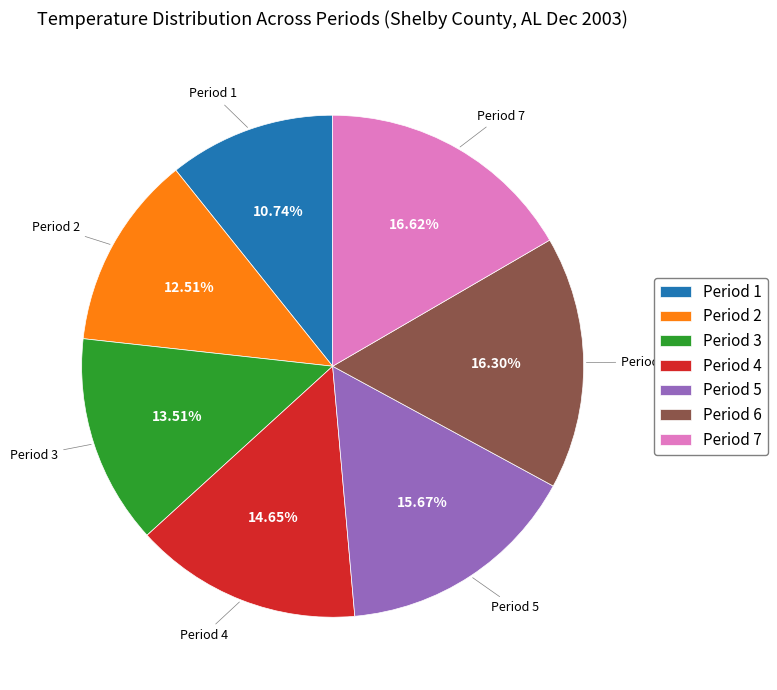

Approximately how many times larger is the value at Period 6 compared to Period 5?

1.0